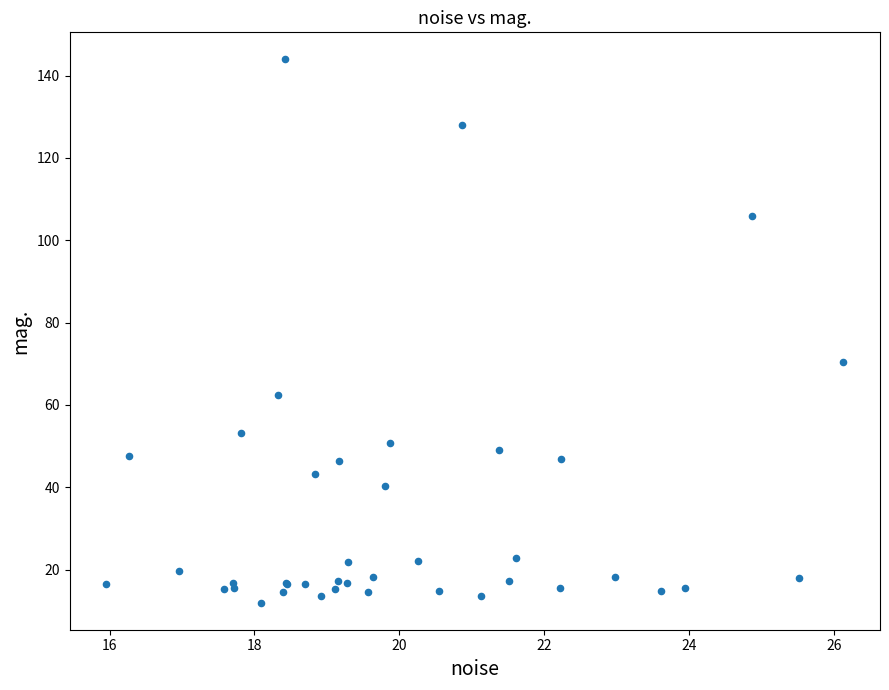

What Y value in the scatter plot is closest to 77?

70.5